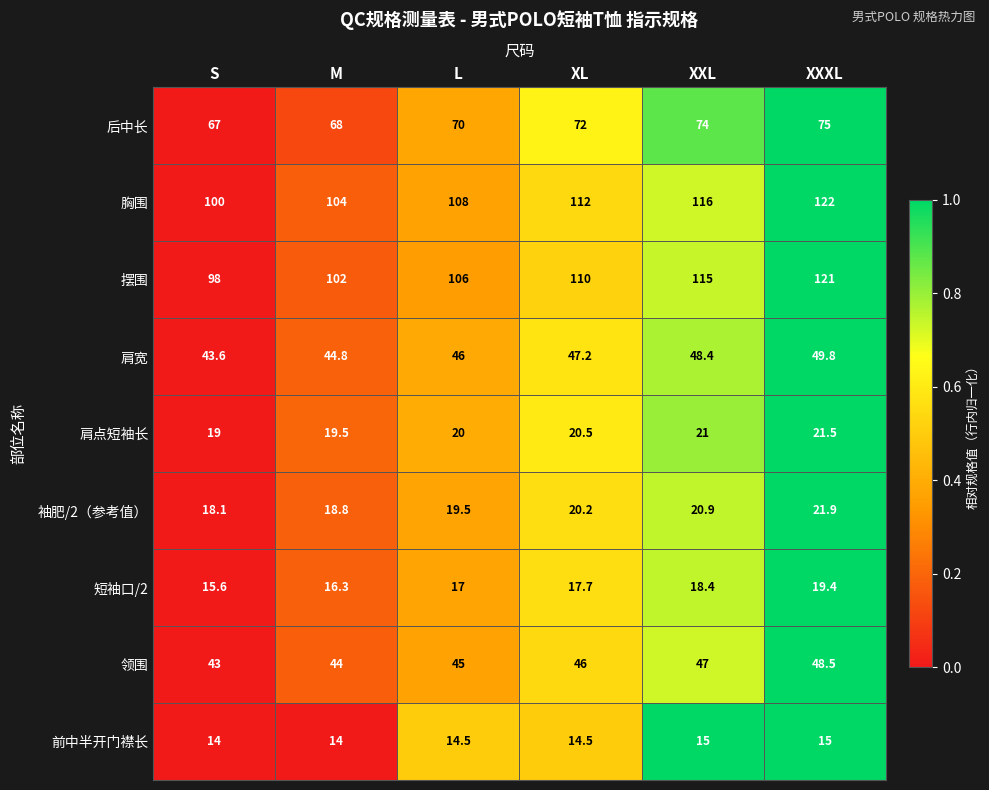

Which series has the largest total across all categories?

胸围